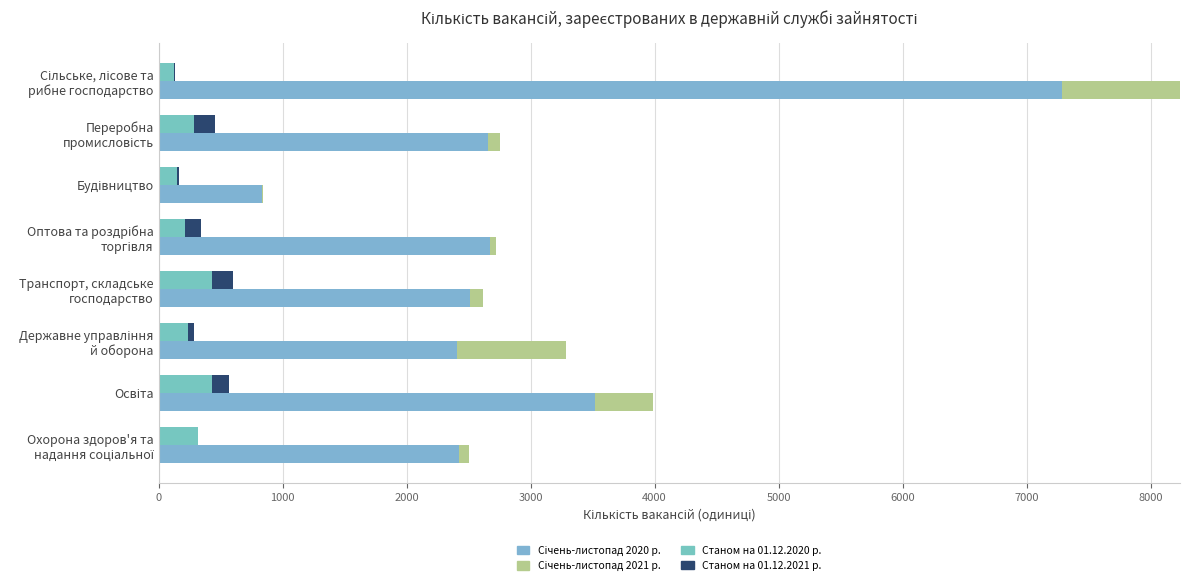

Which has a higher value, Охорона здоров'я та надання соціальної or Будівництво?

Охорона здоров'я та надання соціальної